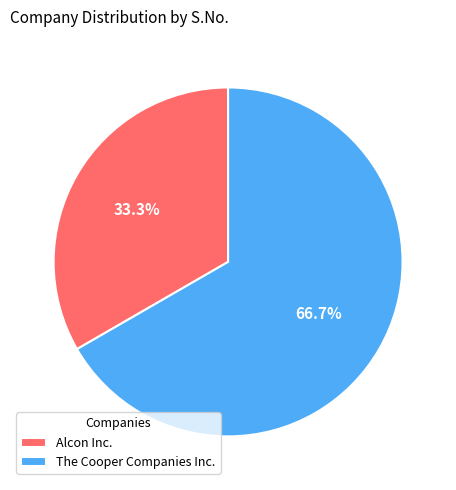

Approximately how many times larger is the value at The Cooper Companies Inc. compared to Alcon Inc.?

2.0